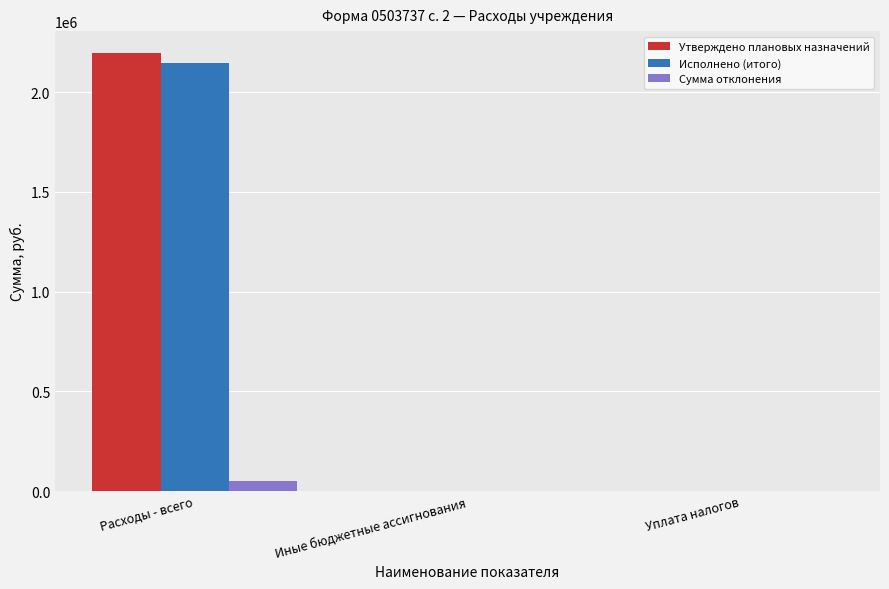

Is it true that Исполнено (итого) equals 2145093.0 at Расходы - всего?

True